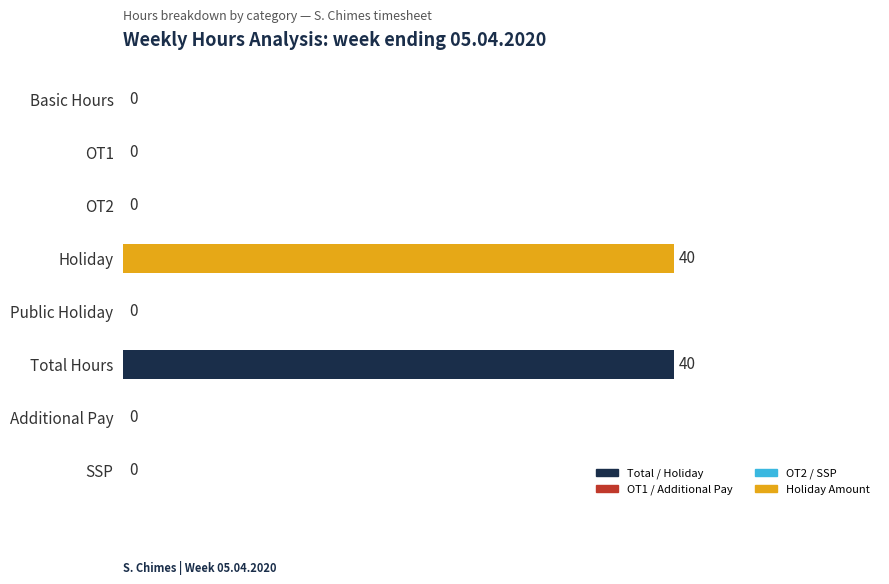

Between OT2 and Holiday, which is larger?

Holiday